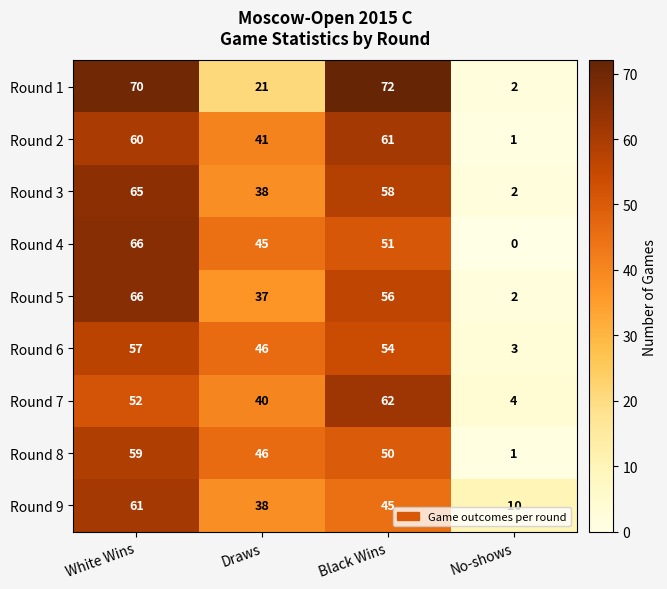

At which label does Round 5 reach its minimum?

No-shows